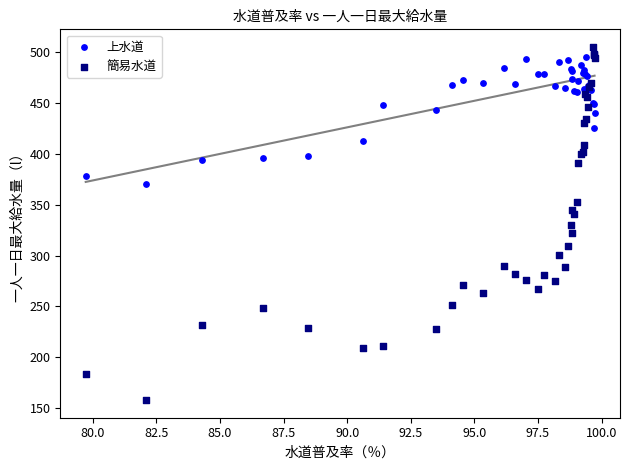

Which series contains the lowest Y value?

簡易水道